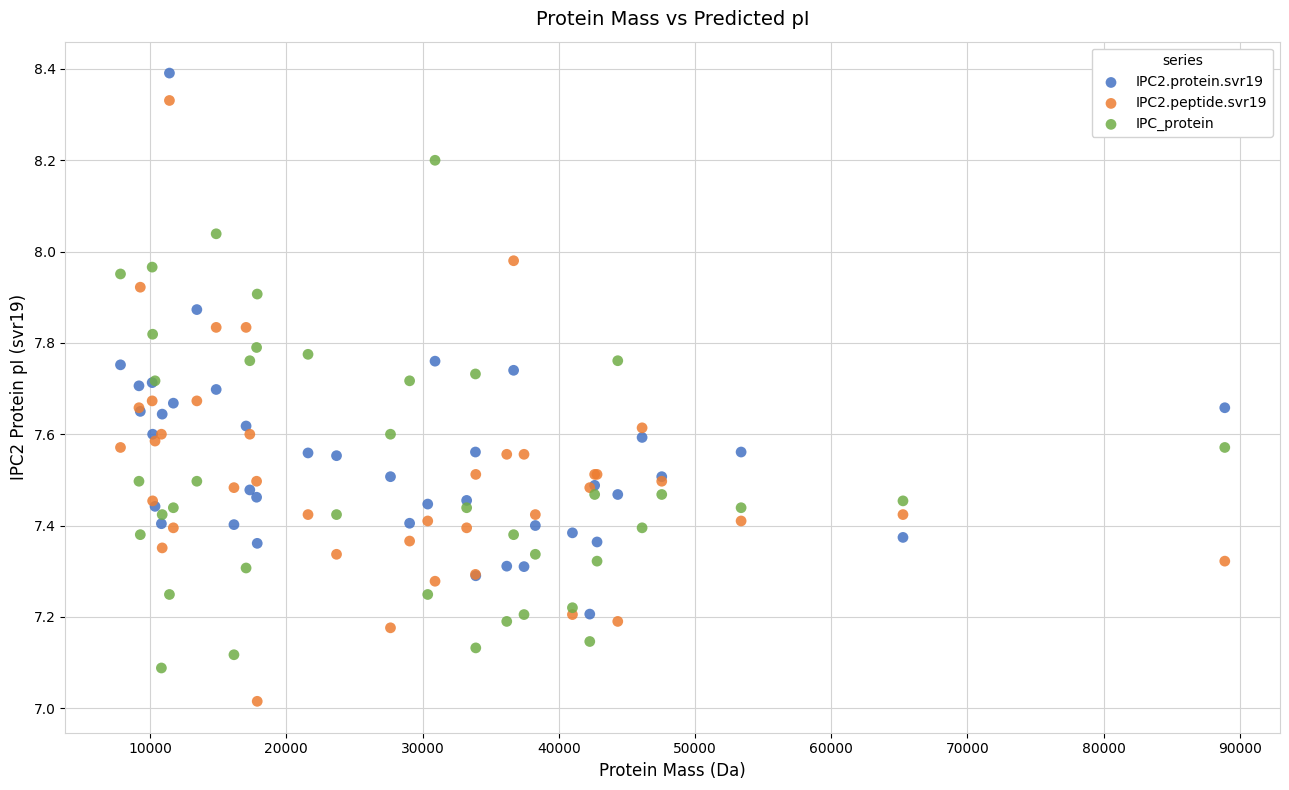

Which series contains the highest Y value?

IPC2.protein.svr19